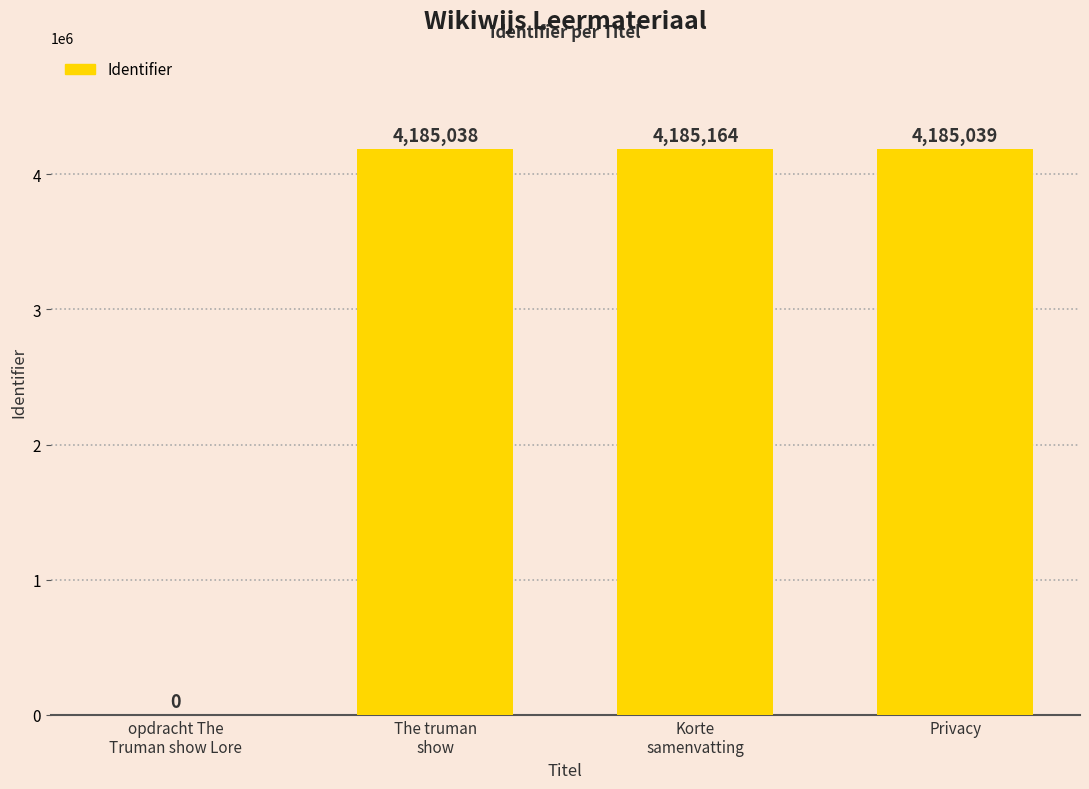

What is the sum of all values?

12555241